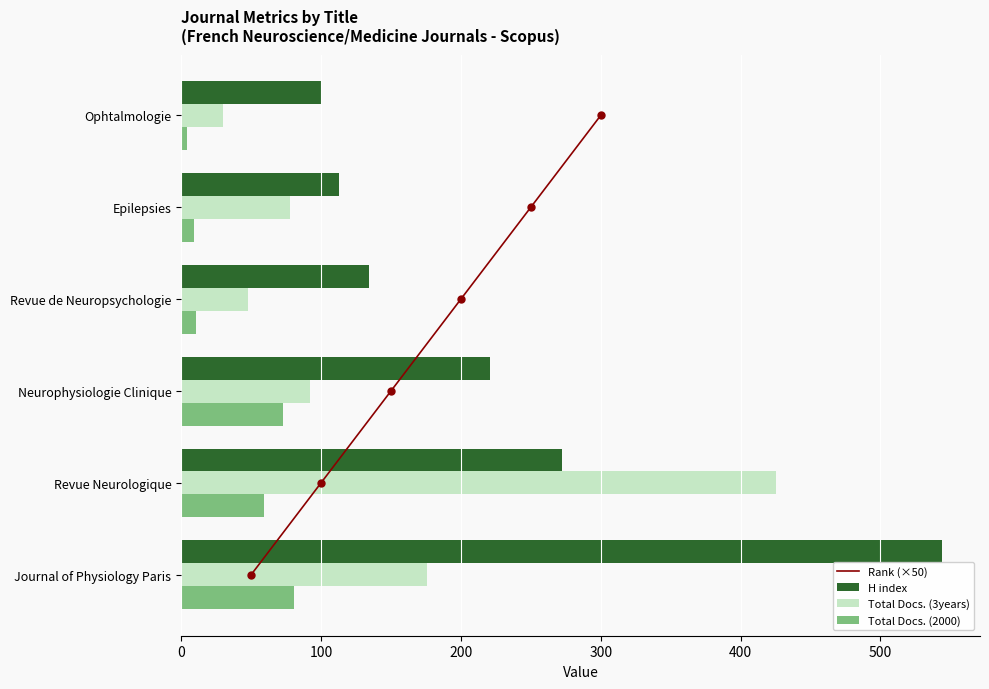

What are all the series names shown in the legend?

Rank (×50), H index, Total Docs. (3years), Total Docs. (2000)